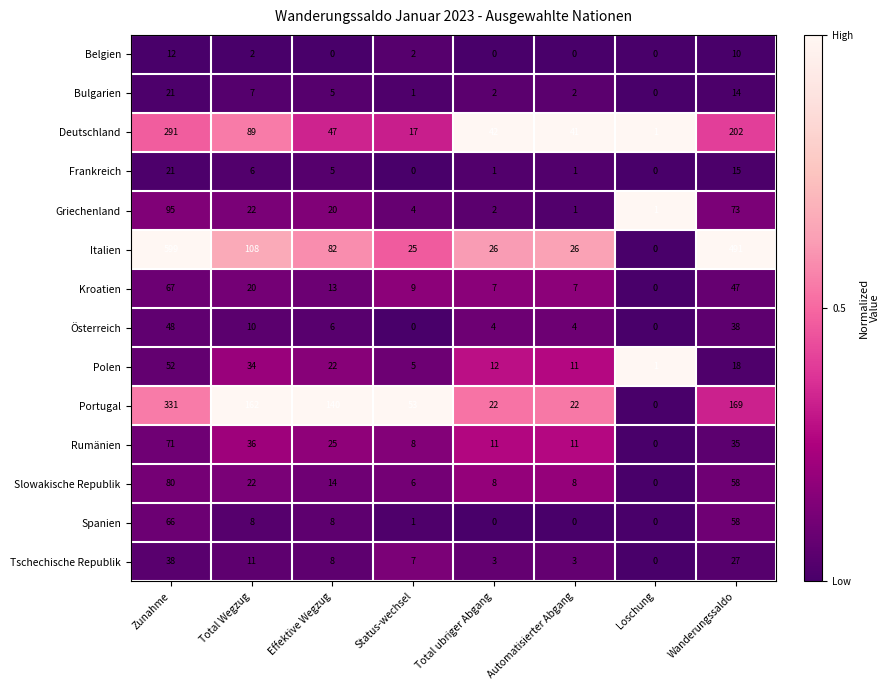

What is the difference between the maximum and minimum values in the Polen series?

51